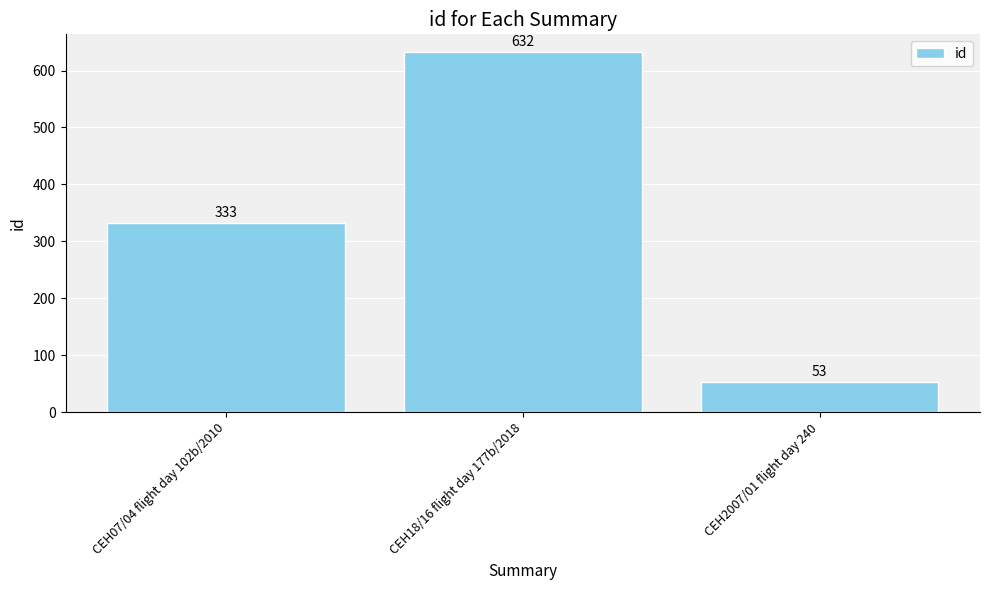

What is the average value?

339